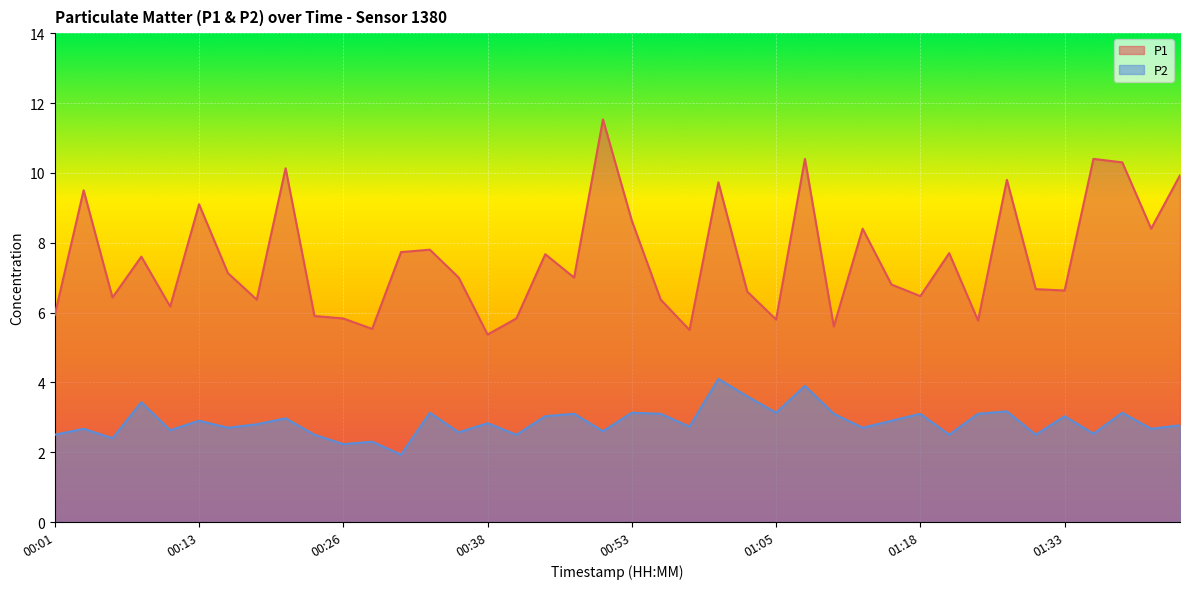

Reading left to right, transcribe all the data shown in this chart.

P1: 00:01=5.9	00:04=9.5	00:06=6.4	00:08=7.6	00:11=6.2	00:13=9.1	00:16=7.1	00:18=6.4	00:21=10.1	00:23=5.9	00:26=5.8	00:28=5.5	00:31=7.7	00:33=7.8	00:35=7.0	00:38=5.4	00:40=5.8	00:43=7.7	00:45=7.0	00:50=11.5	00:53=8.6	00:55=6.4	00:58=5.5	01:00=9.7	01:03=6.6	01:05=5.8	01:08=10.4	01:10=5.6	01:13=8.4	01:15=6.8	01:18=6.5	01:20=7.7	01:26=5.8	01:28=9.8	01:31=6.7	01:33=6.6	01:36=10.4	01:38=10.3	01:41=8.4	01:43=9.9
P2: 00:01=2.5	00:04=2.7	00:06=2.4	00:08=3.4	00:11=2.6	00:13=2.9	00:16=2.7	00:18=2.8	00:21=3.0	00:23=2.5	00:26=2.2	00:28=2.3	00:31=1.9	00:33=3.1	00:35=2.6	00:38=2.8	00:40=2.5	00:43=3.0	00:45=3.1	00:50=2.6	00:53=3.1	00:55=3.1	00:58=2.7	01:00=4.1	01:03=3.6	01:05=3.1	01:08=3.9	01:10=3.1	01:13=2.7	01:15=2.9	01:18=3.1	01:20=2.5	01:26=3.1	01:28=3.2	01:31=2.5	01:33=3.0	01:36=2.5	01:38=3.1	01:41=2.7	01:43=2.8